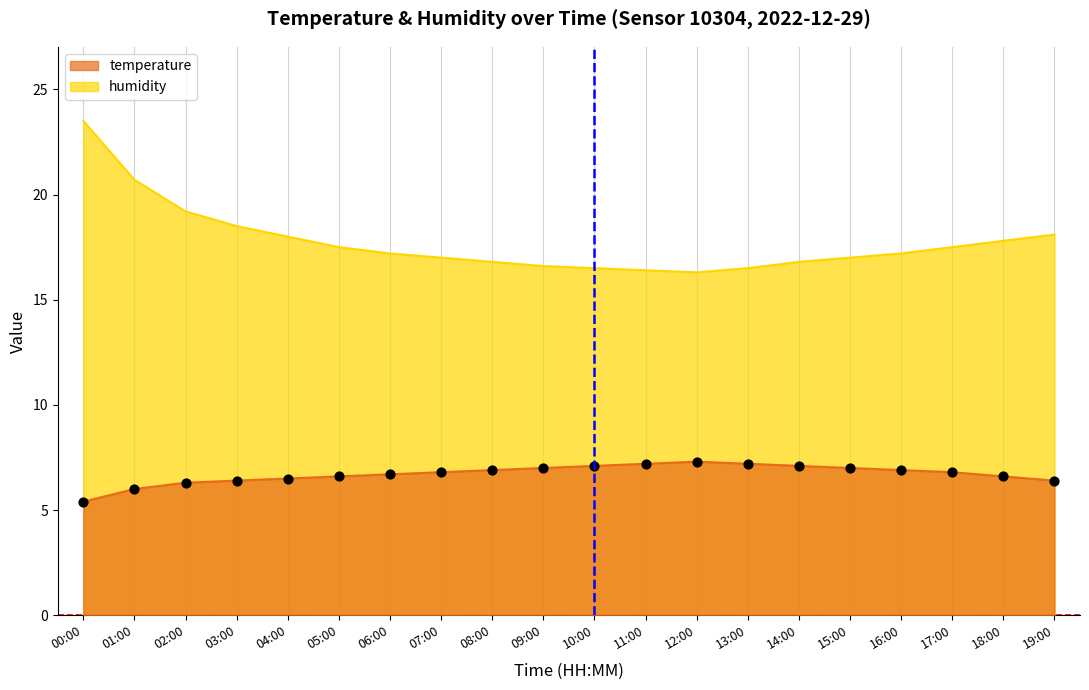

At how many categories does at least one series exceed 9?

20